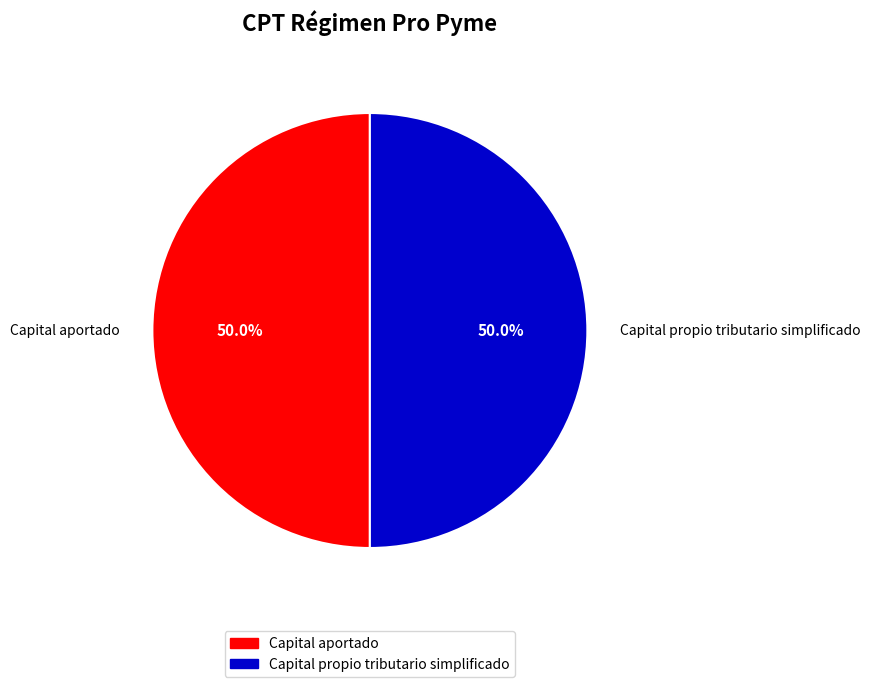

Is the sum of Capital propio tributario simplificado and Capital aportado greater than half?

Yes